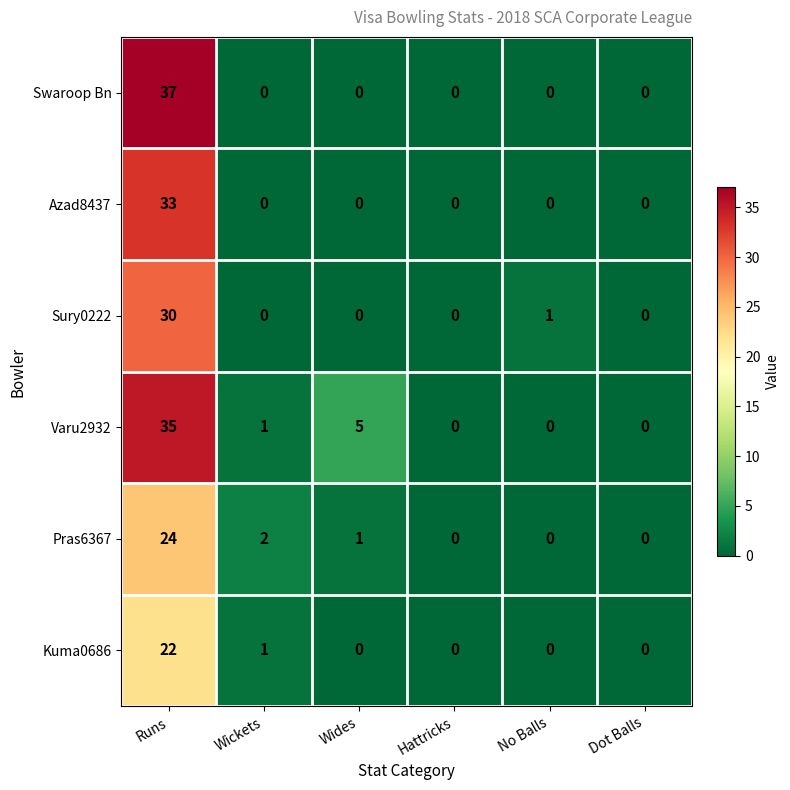

What is the total value across all series at Wides?

6